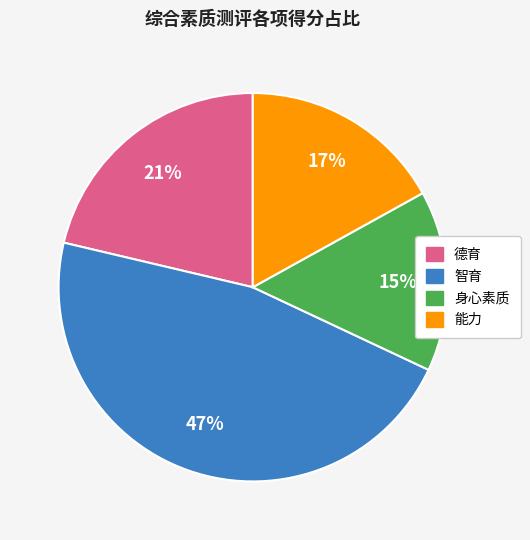

To the nearest percent, what is the difference between the largest and smallest slice percentages?

32%